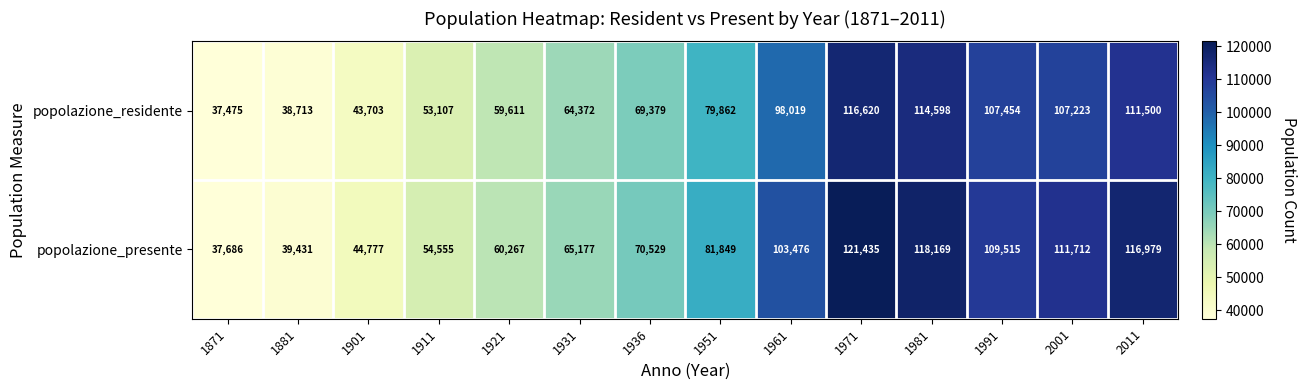

At which label is popolazione_presente closest to 79560?

1951